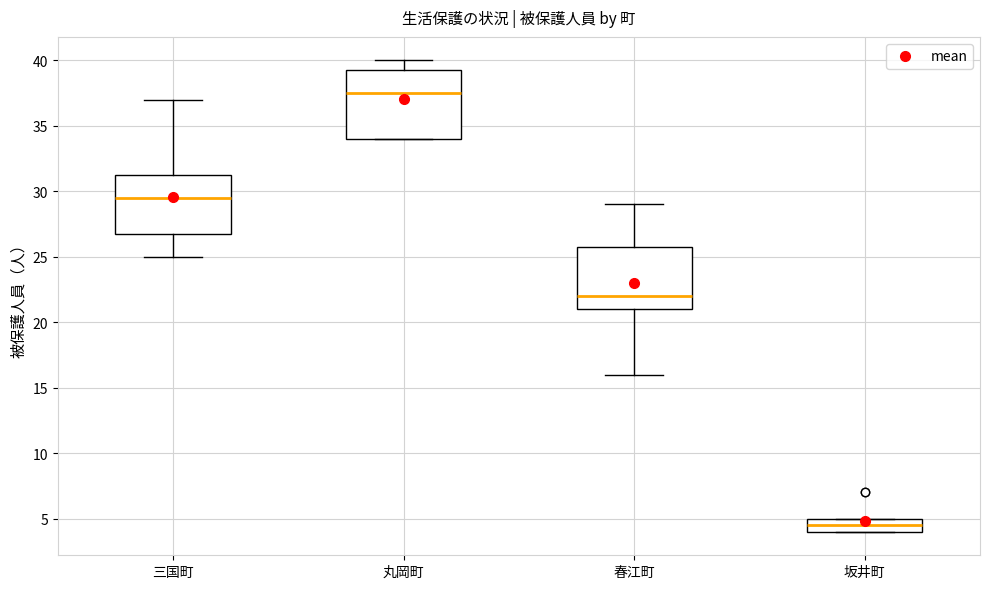

Reading left to right, read every box against the y-axis: the position of its median line, the range the box covers, and the ends of its whiskers. The values are not printed on the chart, so give them approximately, as read against the axis.

三国町: median 29.5, box 27.0 to 31.5, whiskers 25.0 to 37.0
丸岡町: median 37.5, box 34.0 to 39.5, whiskers 34.0 to 40.0
春江町: median 22.0, box 21.0 to 26.0, whiskers 16.0 to 29.0
坂井町: median 4.5, box 4.0 to 5.0, whiskers 4.0 to 5.0